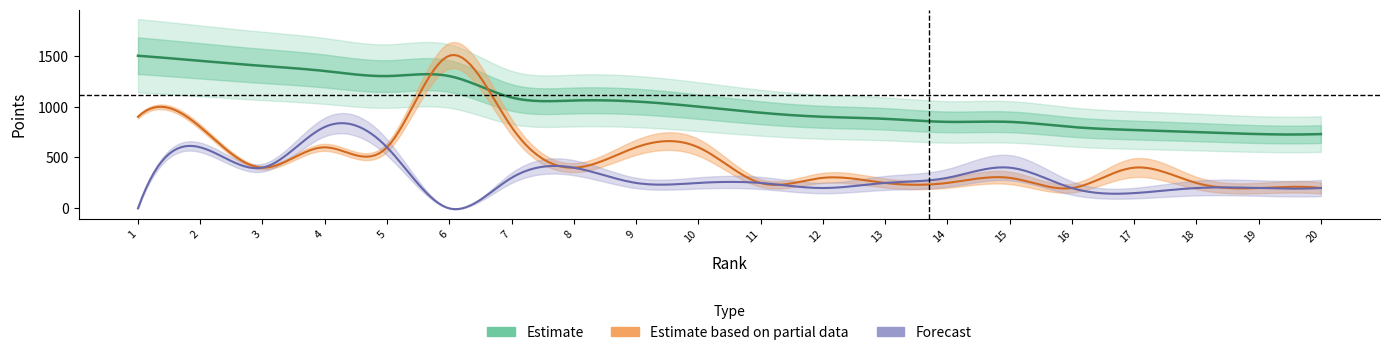

What is the difference between the maximum and minimum values in the Points series?

770